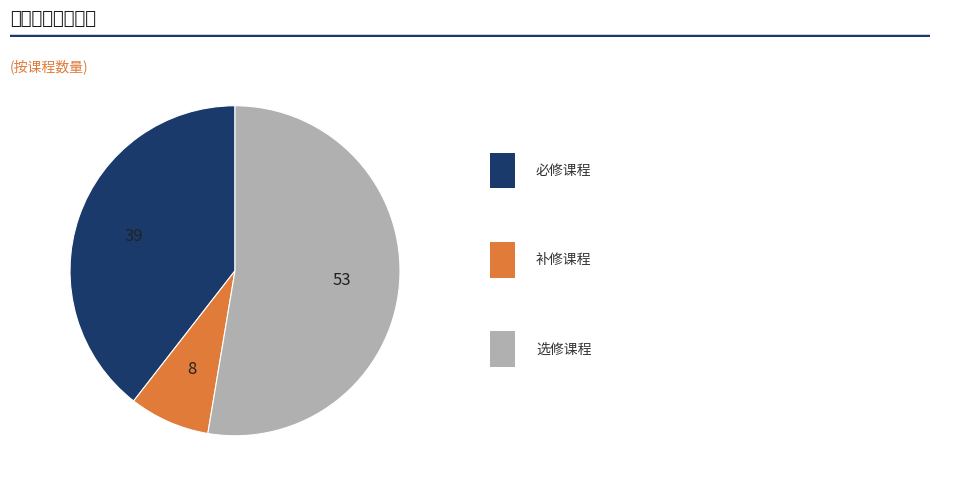

Does any single category account for the majority?

Yes